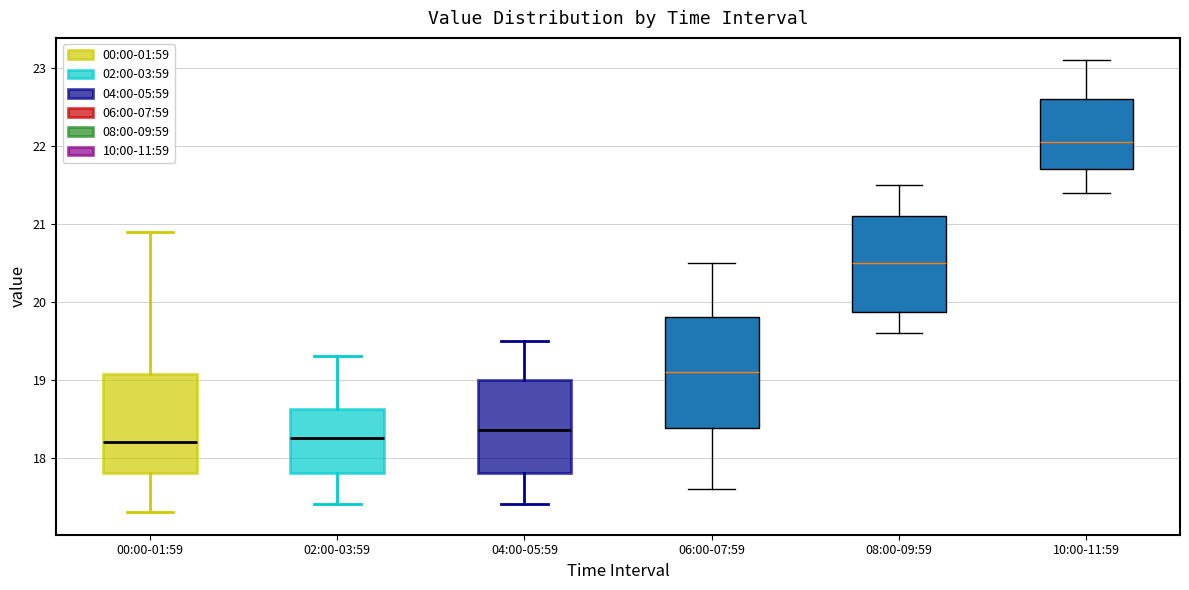

Reading left to right, transcribe this box plot: for each box, give where its median line is, the range the box spans, and where its two whiskers end, as read against the y-axis. The values are not printed on the chart, so give them approximately, as read against the axis.

00:00-01:59: median 18.2, box 17.8 to 19.1, whiskers 17.3 to 20.9
02:00-03:59: median 18.3, box 17.8 to 18.6, whiskers 17.4 to 19.3
04:00-05:59: median 18.4, box 17.8 to 19.0, whiskers 17.4 to 19.5
06:00-07:59: median 19.1, box 18.4 to 19.8, whiskers 17.6 to 20.5
08:00-09:59: median 20.5, box 19.9 to 21.1, whiskers 19.6 to 21.5
10:00-11:59: median 22.1, box 21.7 to 22.6, whiskers 21.4 to 23.1